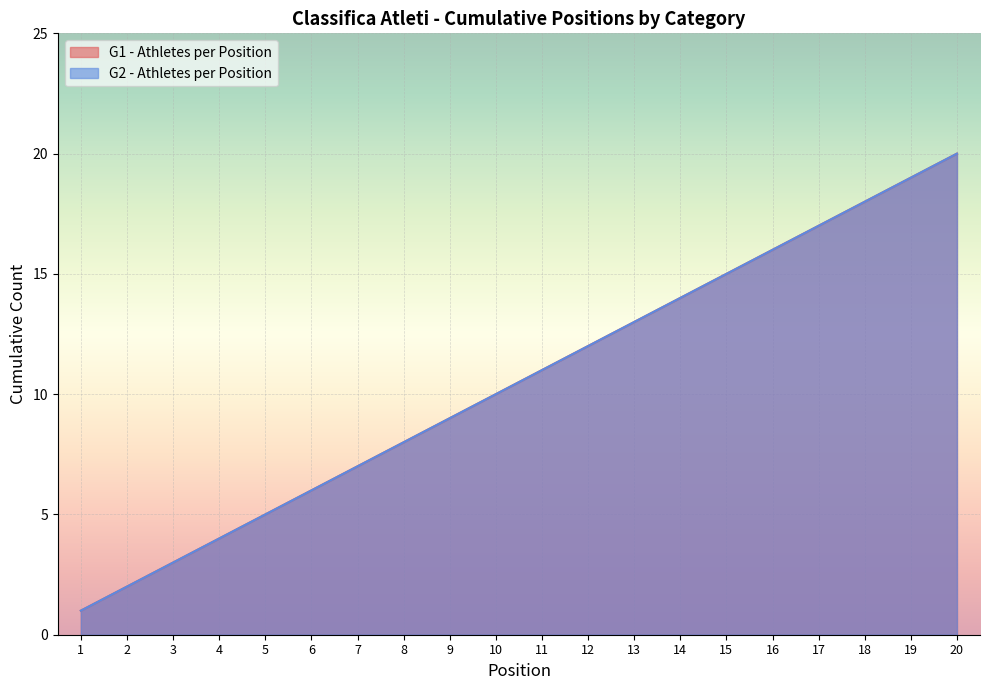

Which series has the largest total across all categories?

G1 - Athletes per Position